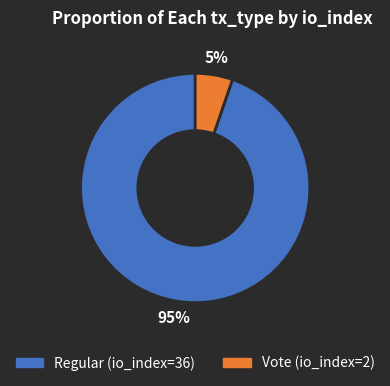

Between Regular (io_index=36) and Vote (io_index=2), which is larger?

Regular (io_index=36)